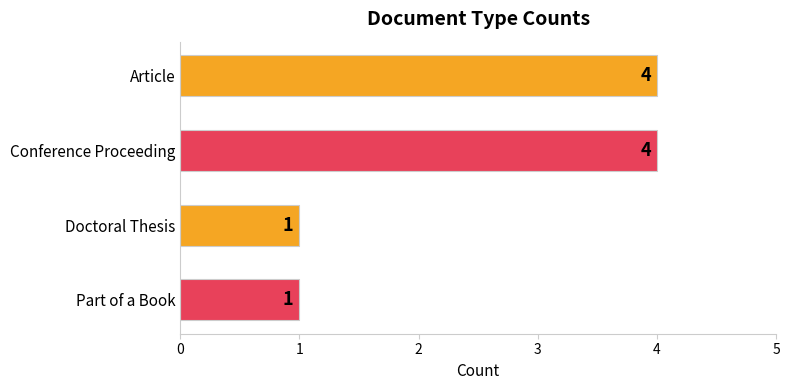

What is the difference between the values at Article and Doctoral Thesis?

3